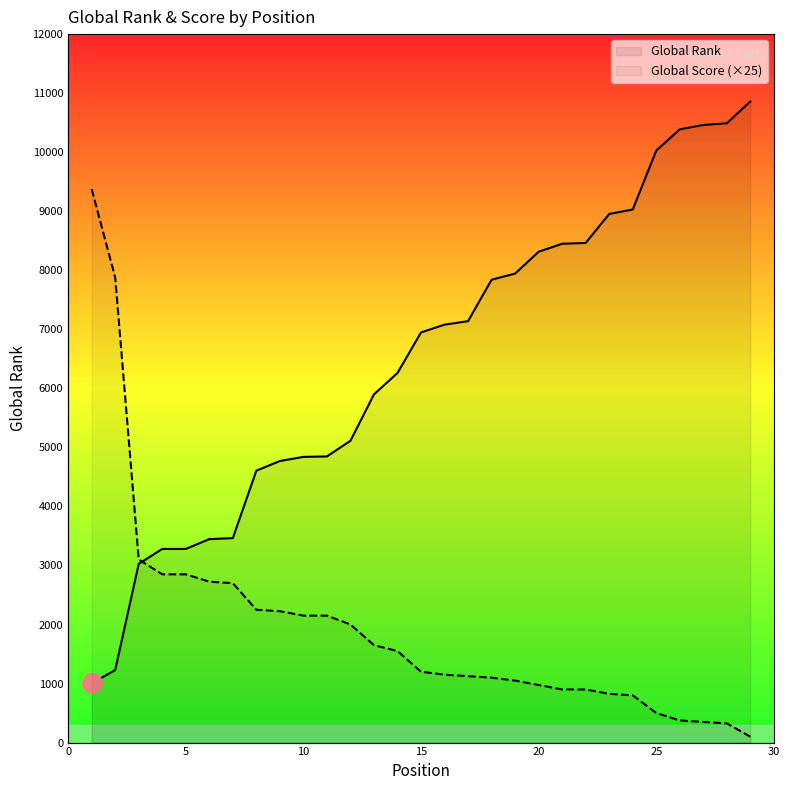

How many distinct data groups are displayed?

2